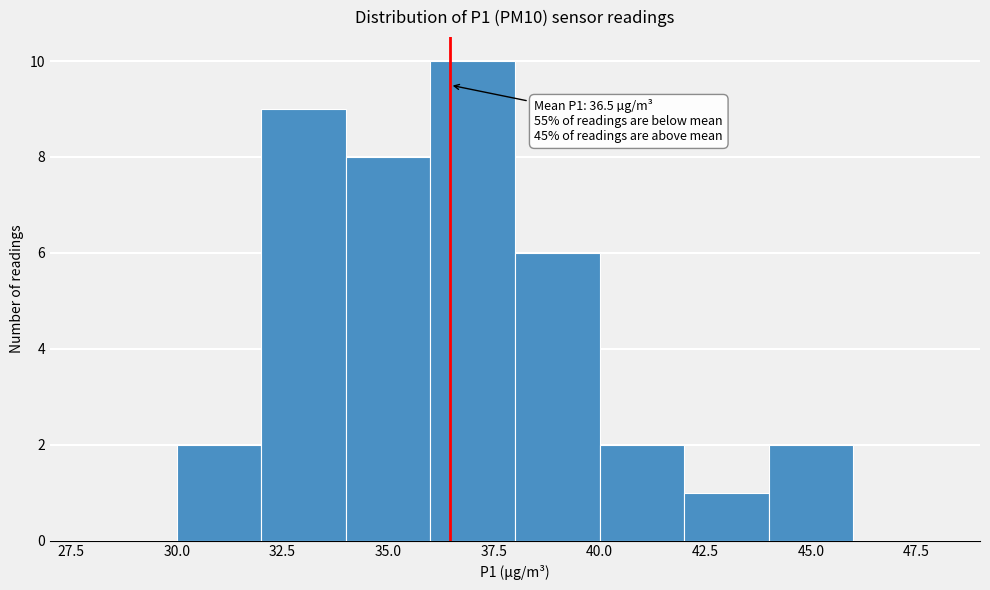

Over which range of the x-axis is the bar tallest?

36 to 38